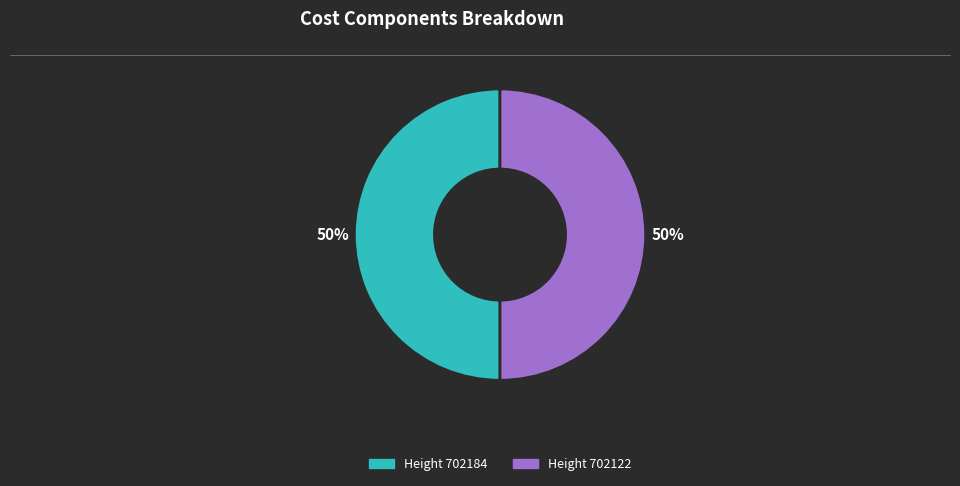

To the nearest percent, what is the average slice percentage?

50%